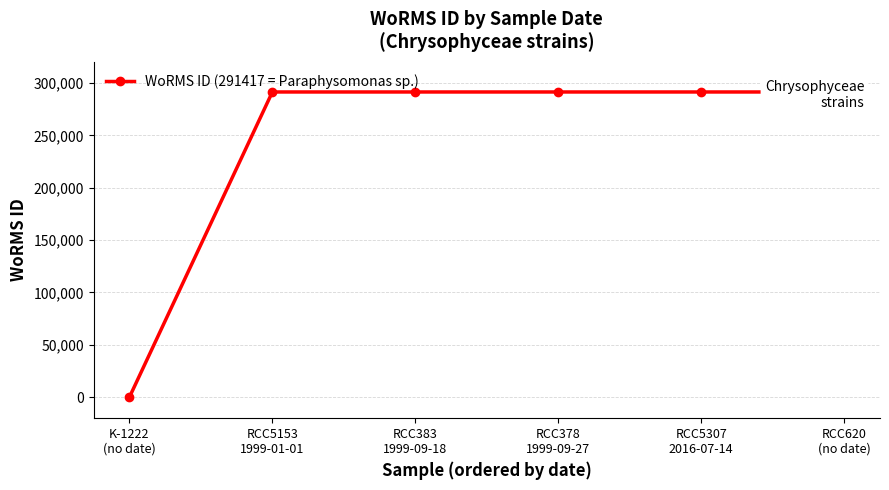

What is the label of the 2nd point from the left?

RCC5153
1999-01-01